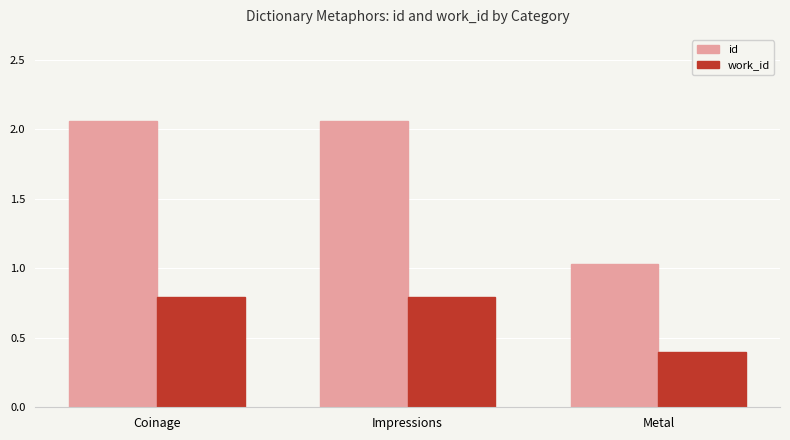

Rank the series at Coinage from highest to lowest value.

id, work_id